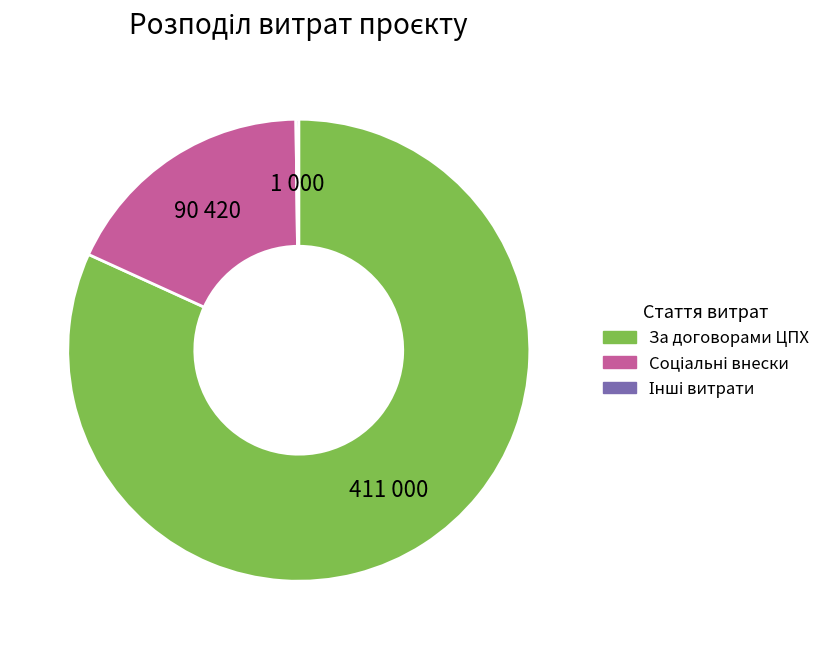

Is there any slice that represents more than half of the pie?

Yes